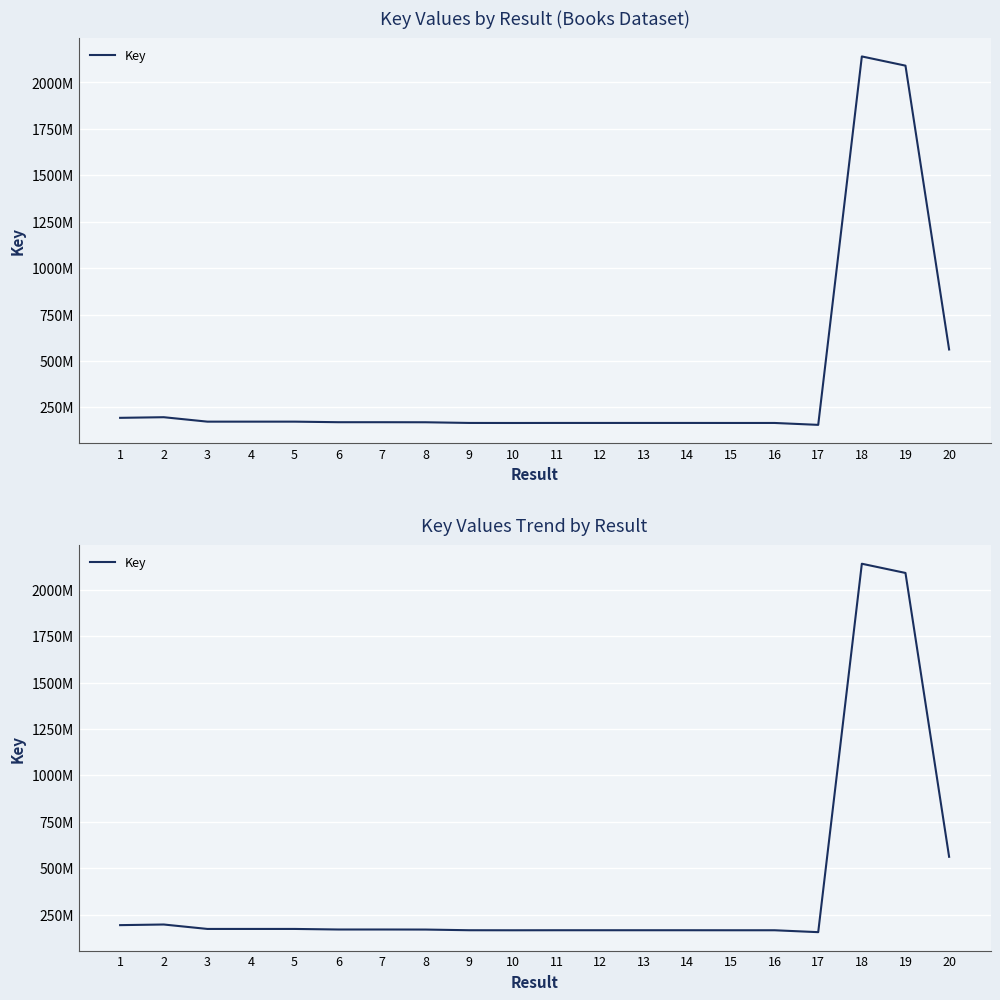

What is the difference between the second highest and minimum values?

1934885249